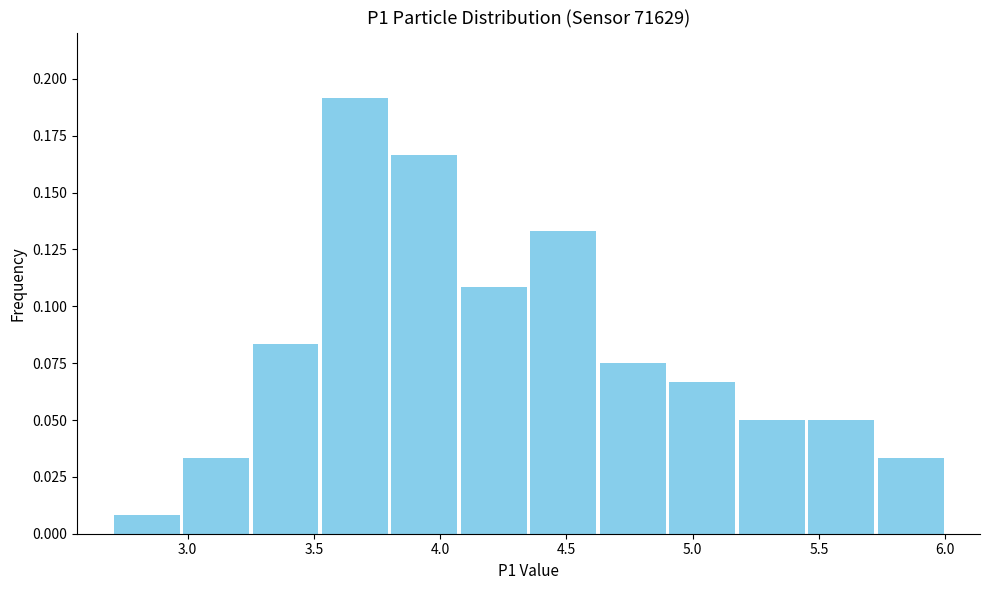

Reading left to right, list every bar in this chart as the range it spans on the x-axis followed by its height. Neither the bar edges nor the heights are printed on the chart, so give them approximately, as read against the axes.

2.700 to 2.975: 0.010
2.975 to 3.250: 0.035
3.250 to 3.525: 0.085
3.525 to 3.800: 0.190
3.800 to 4.075: 0.165
4.075 to 4.350: 0.110
4.350 to 4.625: 0.135
4.625 to 4.900: 0.075
4.900 to 5.175: 0.065
5.175 to 5.450: 0.050
5.450 to 5.725: 0.050
5.725 to 6.000: 0.035